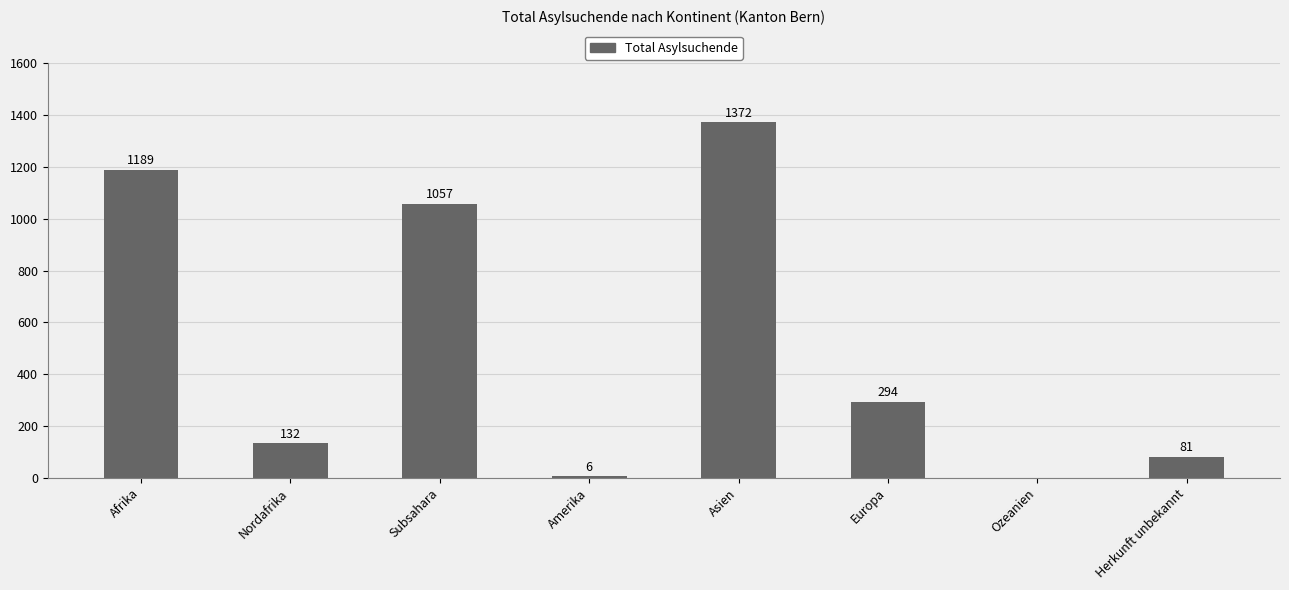

True or false: the data shows 585 at Ozeanien.

False